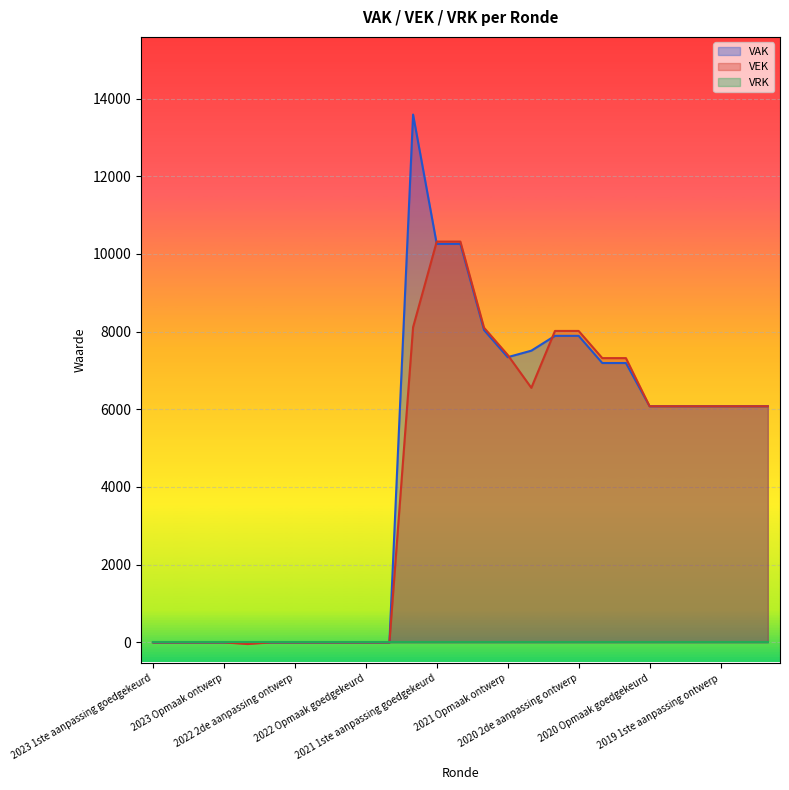

Reading left to right, what are all the values shown in this chart?

VAK: 0	0	0	0	0	0	0	0	0	0	0	13590	10260	10260	8042	7342	7510	7892	7892	7192	7192	6079	6079	6079	6079	6079	6079
VEK: 0	0	0	0	-44	0	0	0	0	0	0	8114	10319	10319	8101	7401	6553	8018	8018	7318	7318	6079	6079	6079	6079	6079	6079